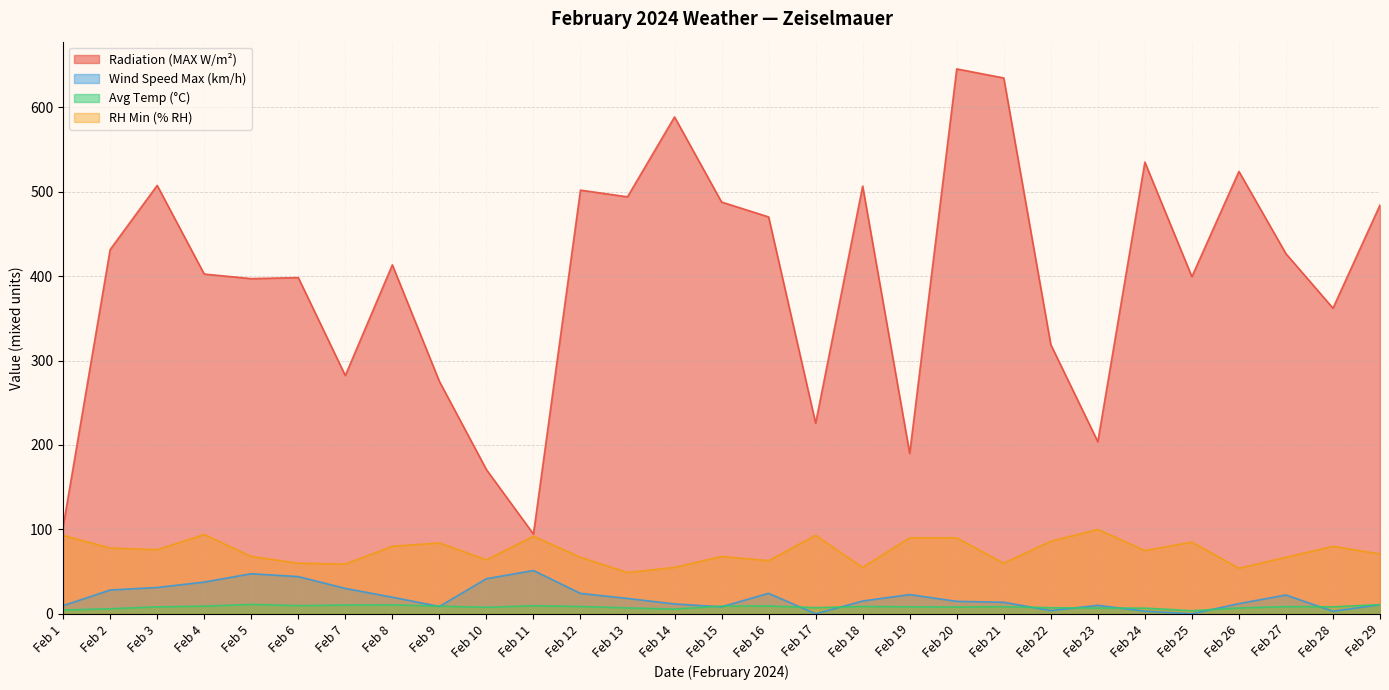

At which label is Wind Speed Max (km/h) closest to 25?

Feb 16